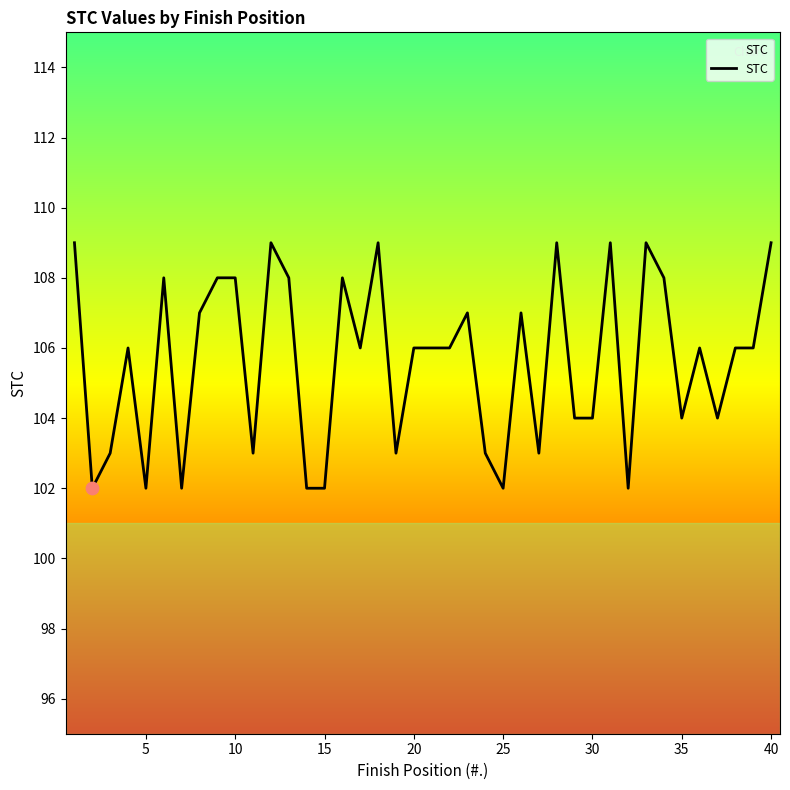

What is the minimum value shown in the chart?

102